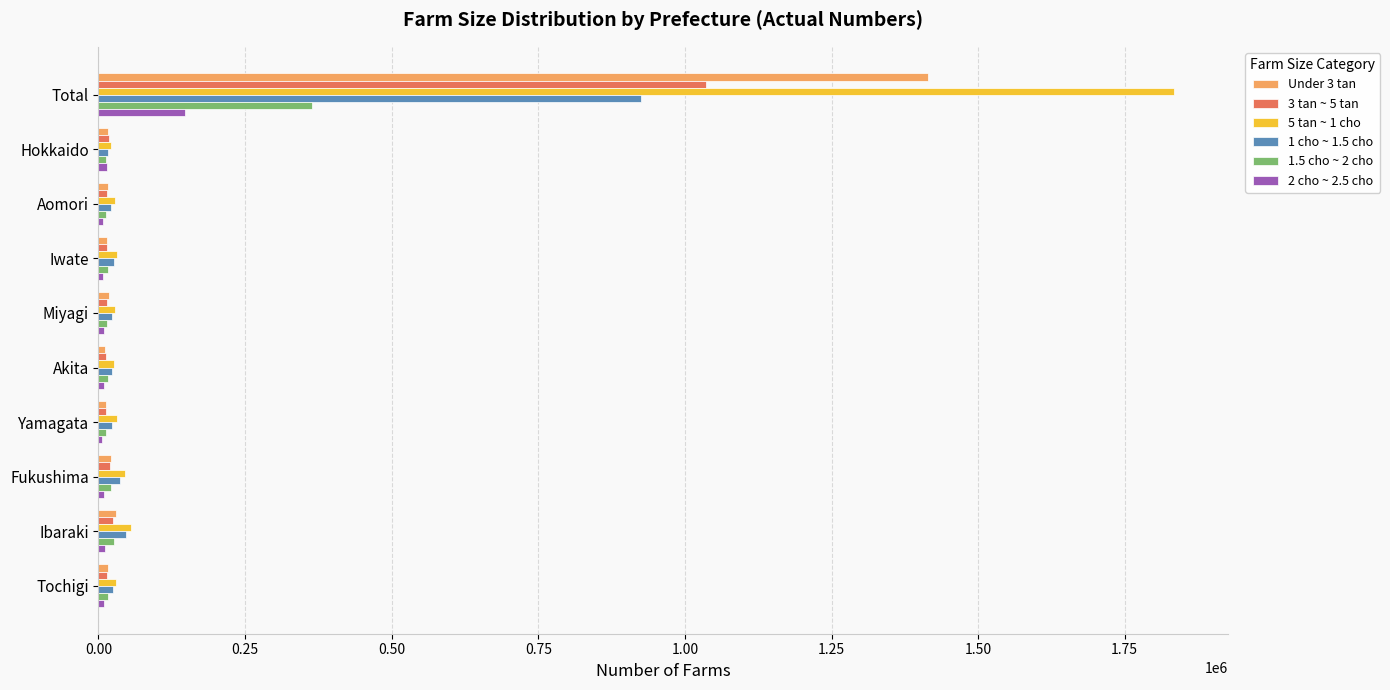

What is the difference between the maximum and minimum values in the 3 tan ~ 5 tan series?

1023851